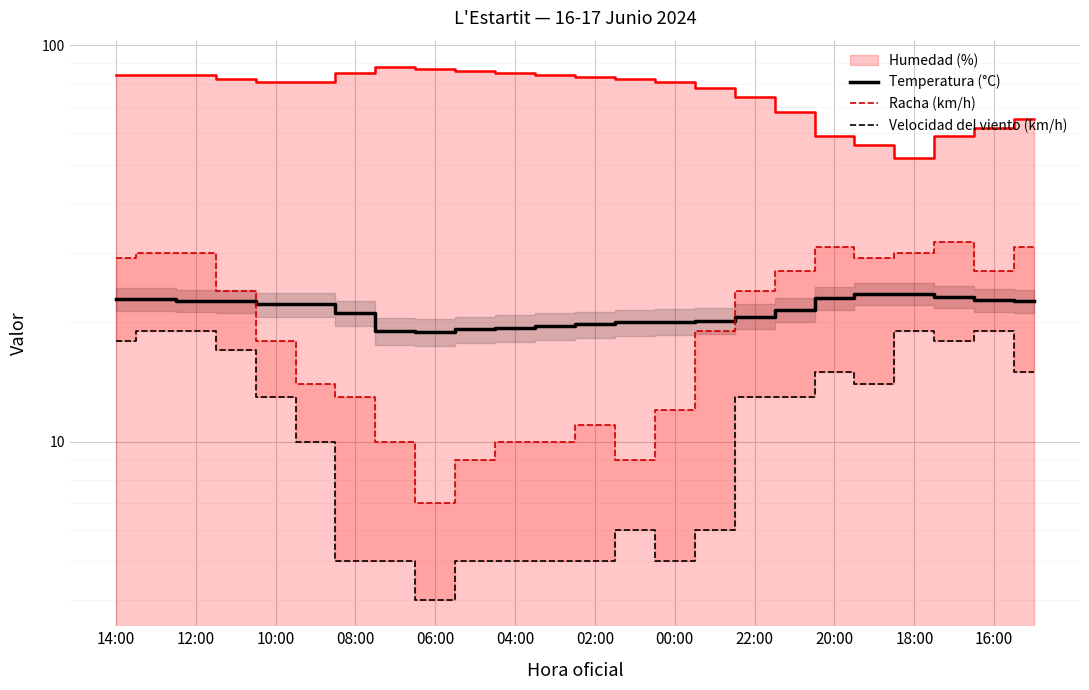

What is the value of the Temperatura (°C) point at the 24th from the left?

22.6